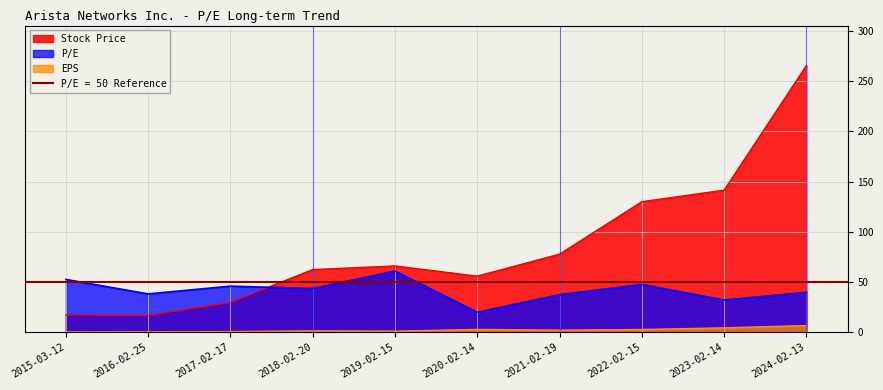

Rank the categories by Stock Price value from lowest to highest.

2016-02-25, 2015-03-12, 2017-02-17, 2020-02-14, 2018-02-20, 2019-02-15, 2021-02-19, 2022-02-15, 2023-02-14, 2024-02-13